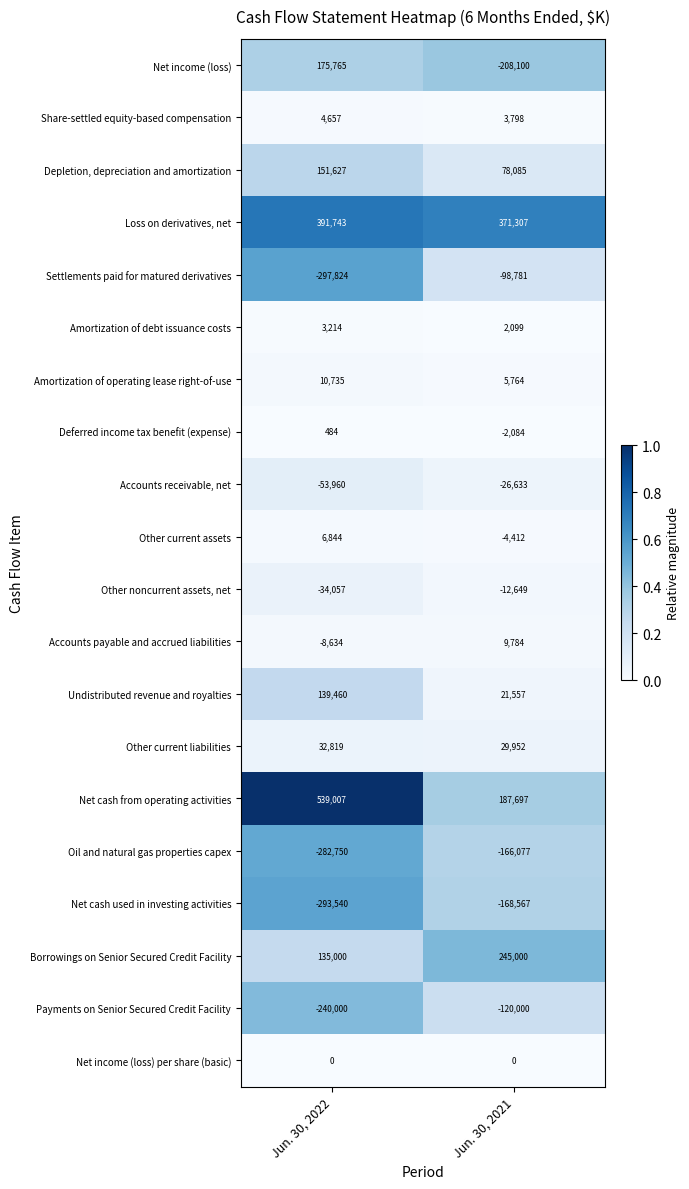

What is the average value of the Net cash from operating activities series?

363352